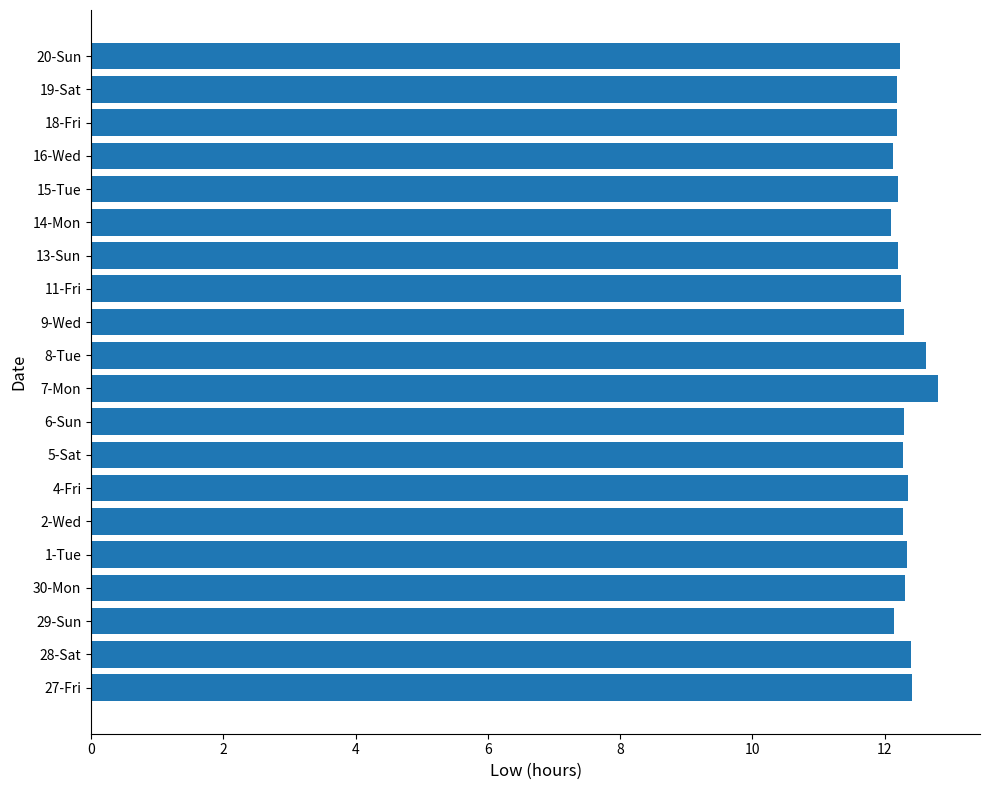

What is the sum of all values?

245.9